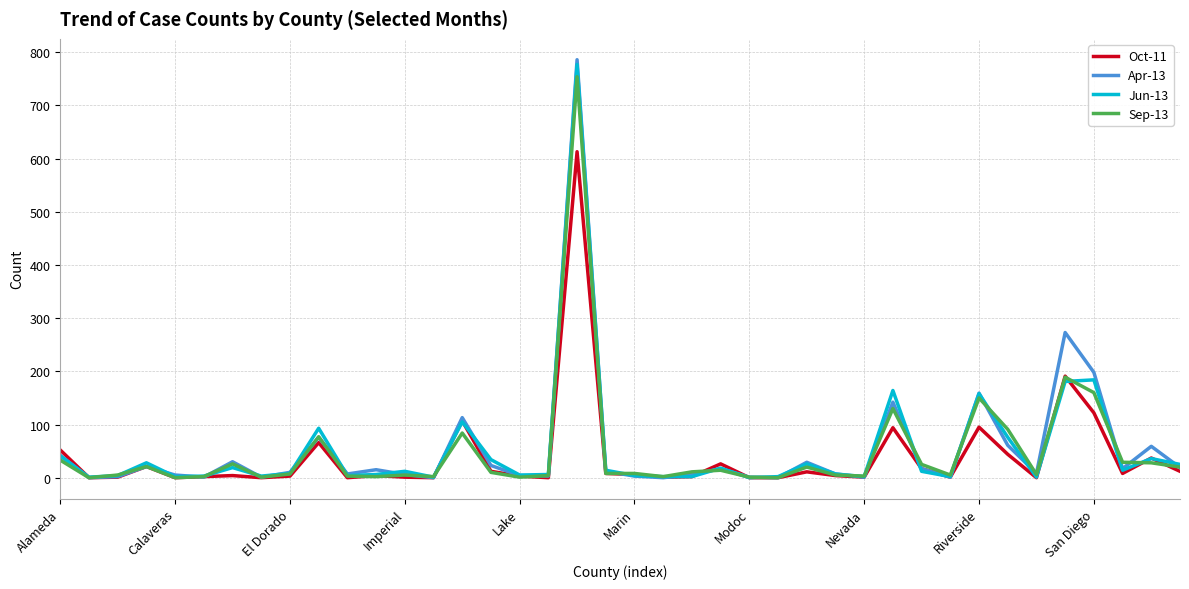

What is the greatest value displayed?

786